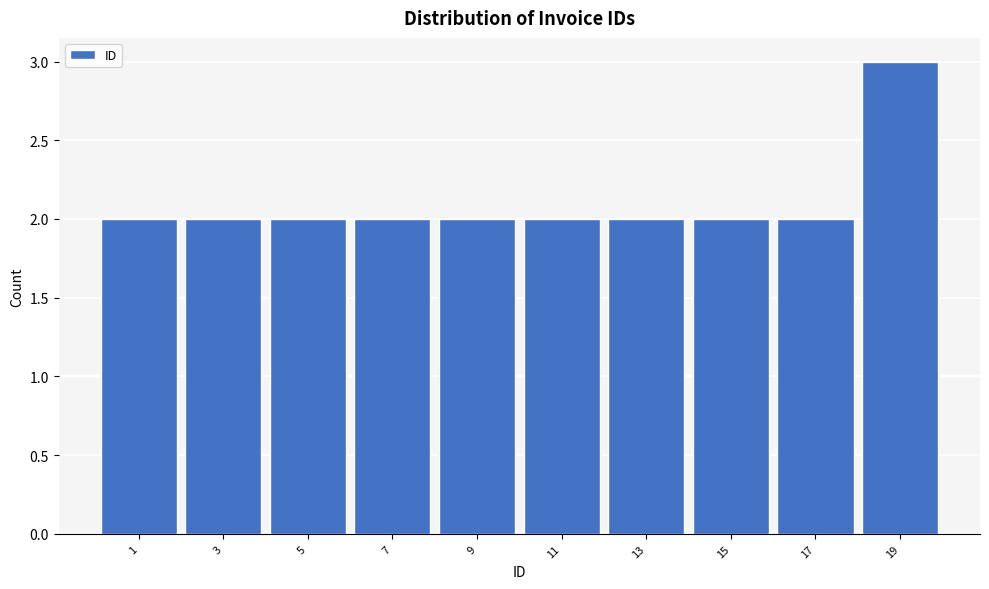

Reading left to right, list all the values displayed in this chart.

2	2	2	2	2	2	2	2	2	3